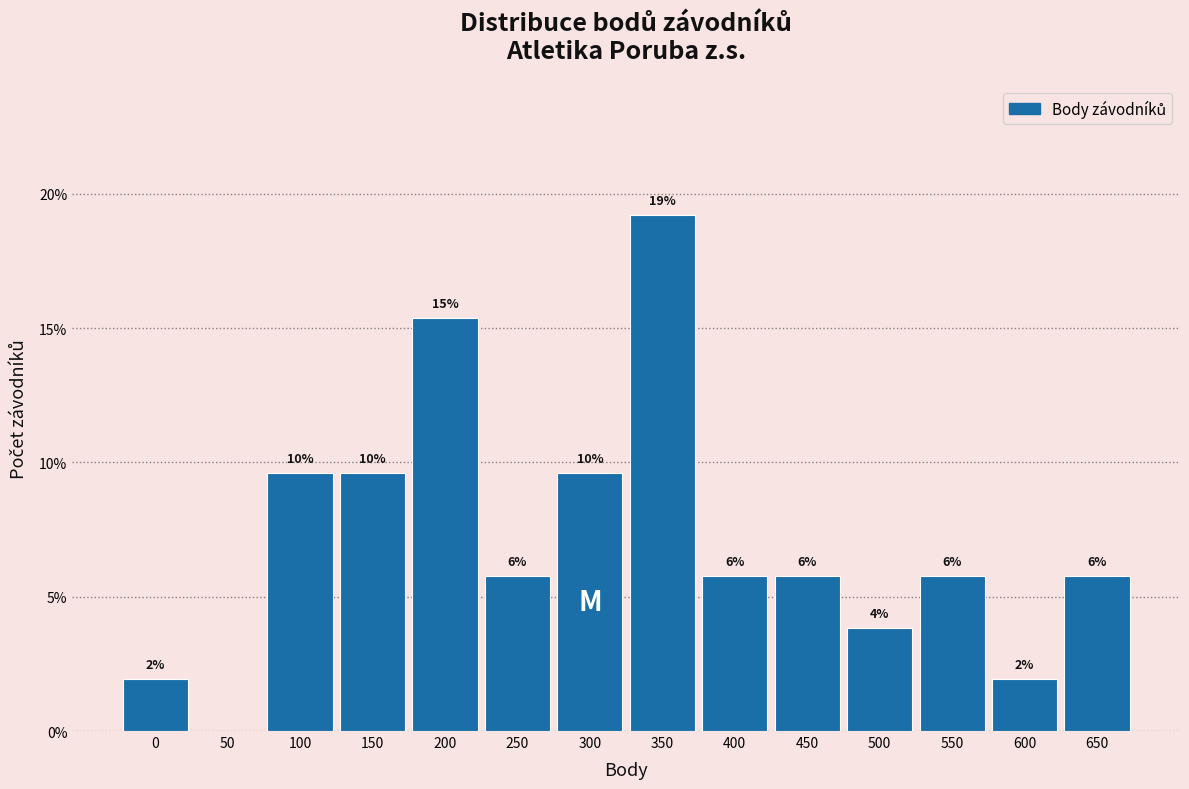

Are the bars horizontal?

No